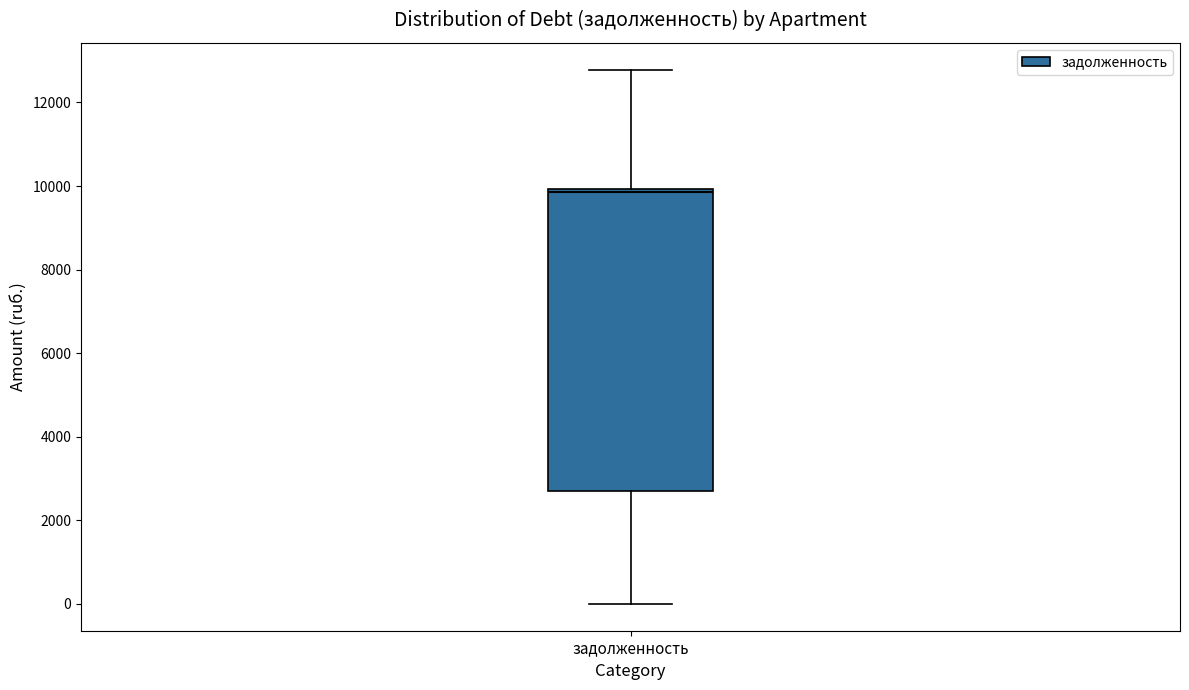

Transcribe this box plot: give where the median line is, the range the box spans, and where the two whiskers end, as read against the y-axis. The values are not printed on the chart, so give them approximately, as read against the axis.

median 9800, box 2800 to 10000, whiskers 0 to 12800